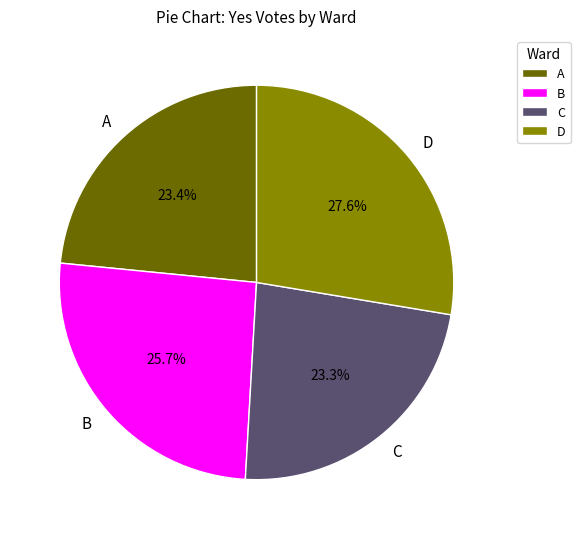

Do A and C together represent more than half of the pie?

No